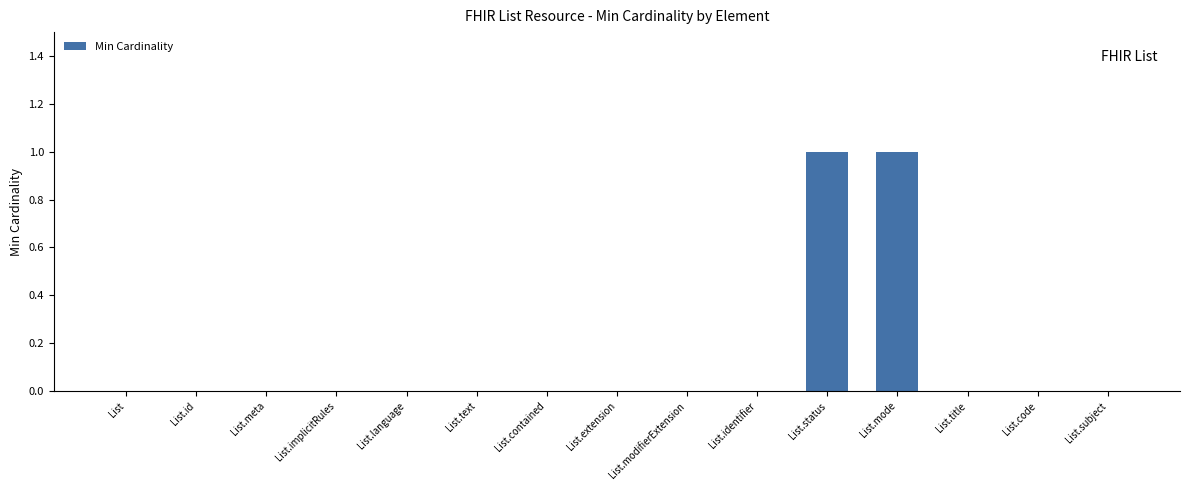

What is the change in value from List.text to List.mode?

+1